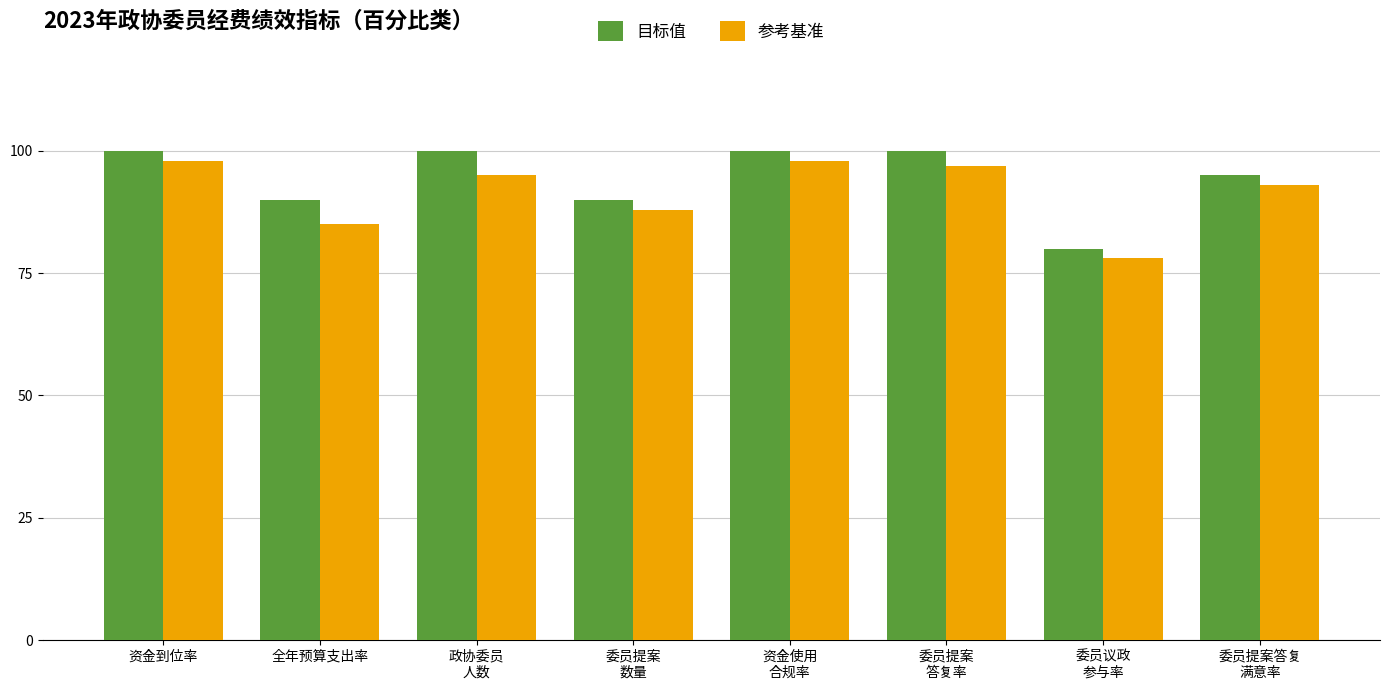

What is the difference between the second highest and minimum values in the 参考基准 series?

20